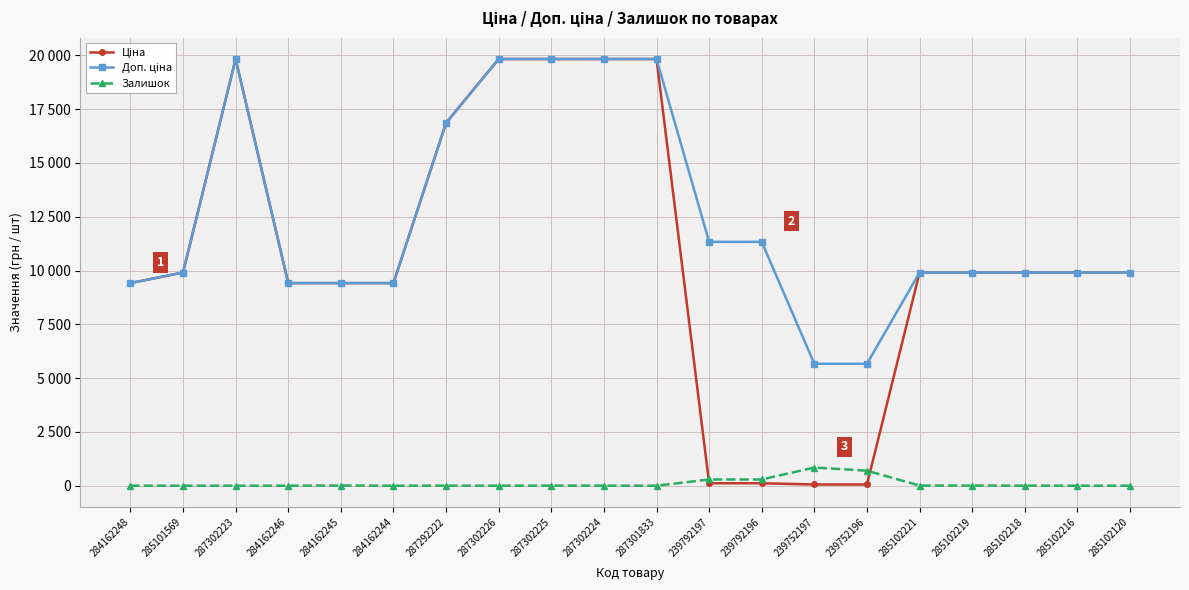

Does the chart have visible grid lines?

Yes